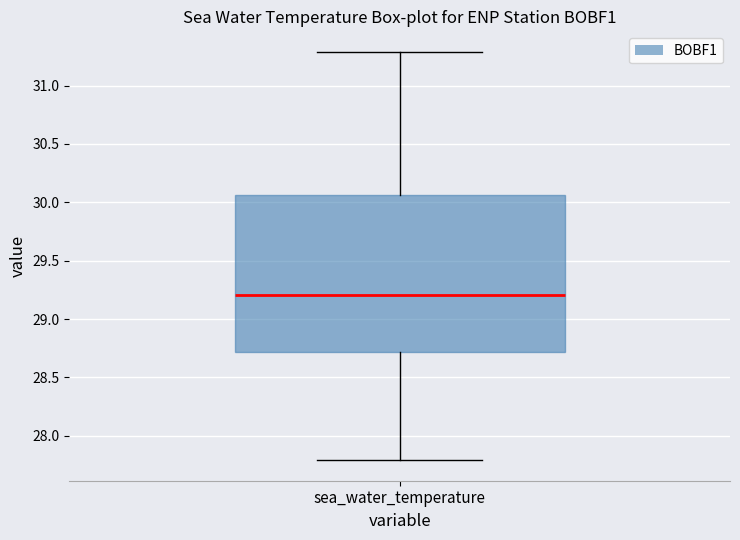

Where does the lower whisker of the box for sea_water_temperature end on the y-axis? The values are not printed on the chart, so give them approximately, as read against the axis.

27.80